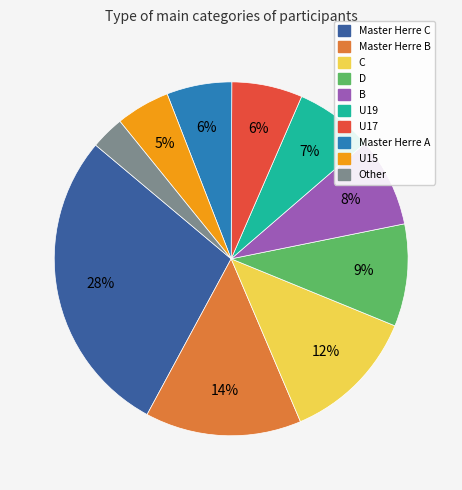

To the nearest percent, what is the difference between the Master Herre C and D slice percentages?

19%